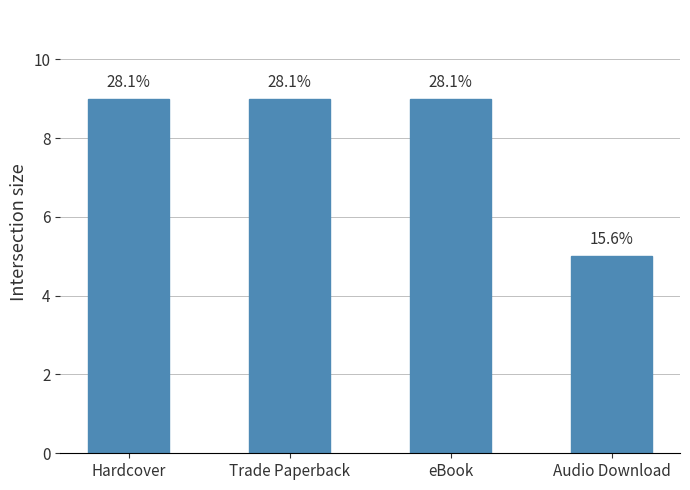

How many bars are there in total?

4